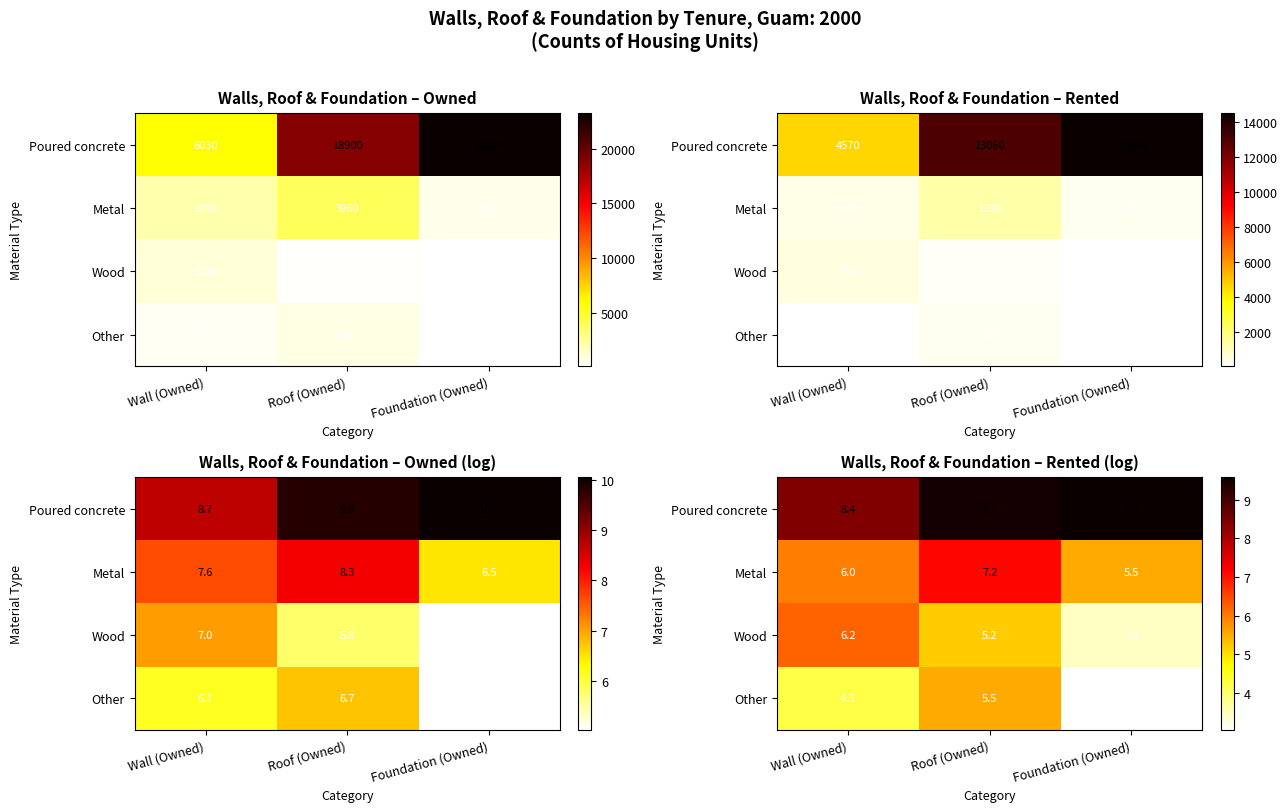

At how many categories does at least one series exceed 6?

3